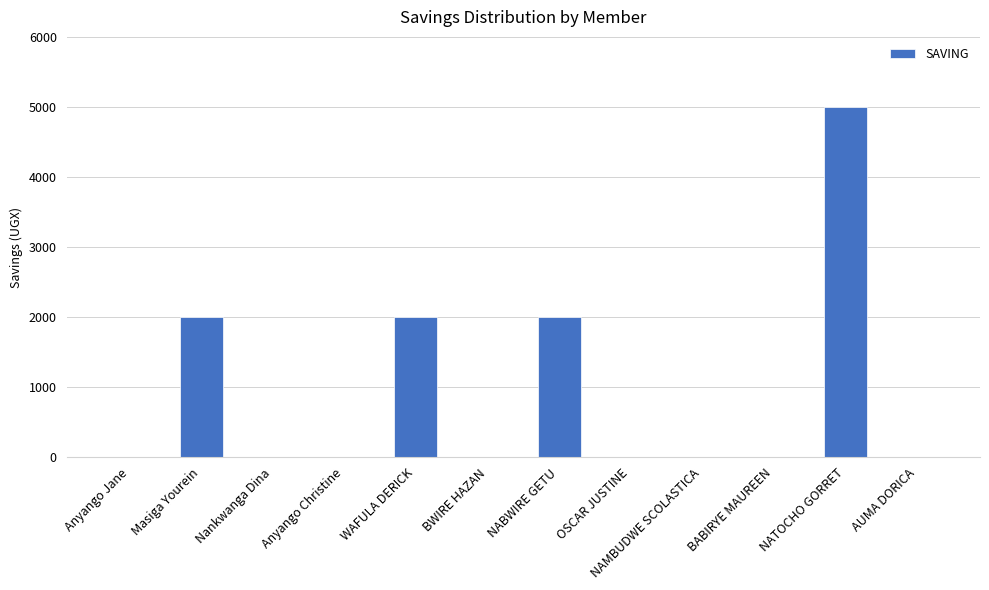

What is the change in value from BABIRYE MAUREEN to NATOCHO GORRET?

+5000